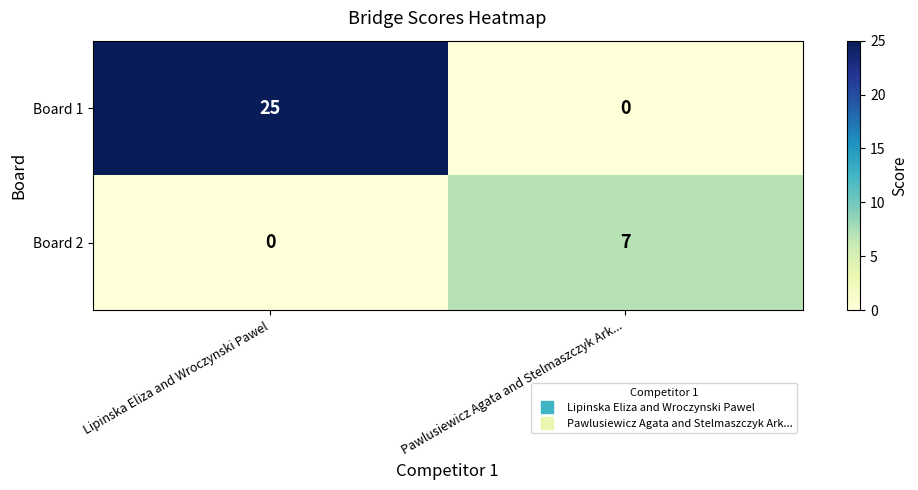

How many positive values does the Board 2 series have?

1